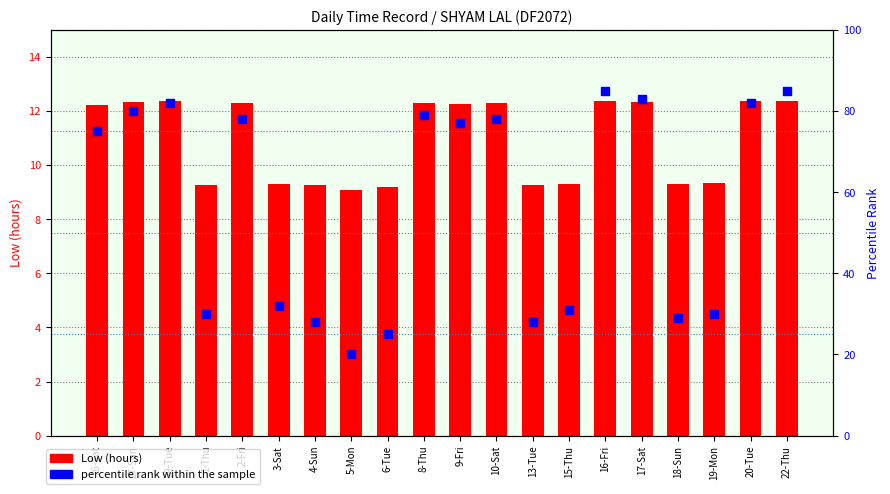

Which series contains the highest Y value?

percentile rank within the sample